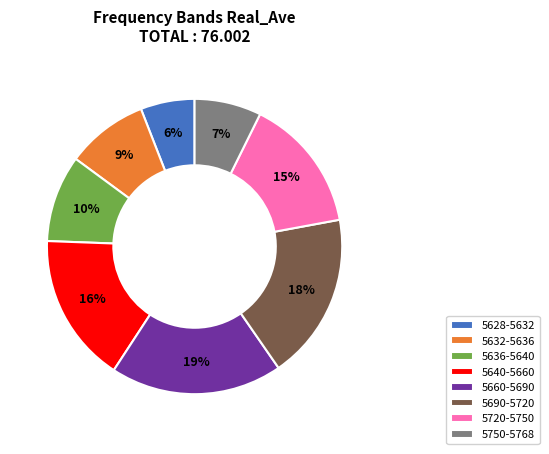

Which has a higher value, 5660-5690 or 5632-5636?

5660-5690